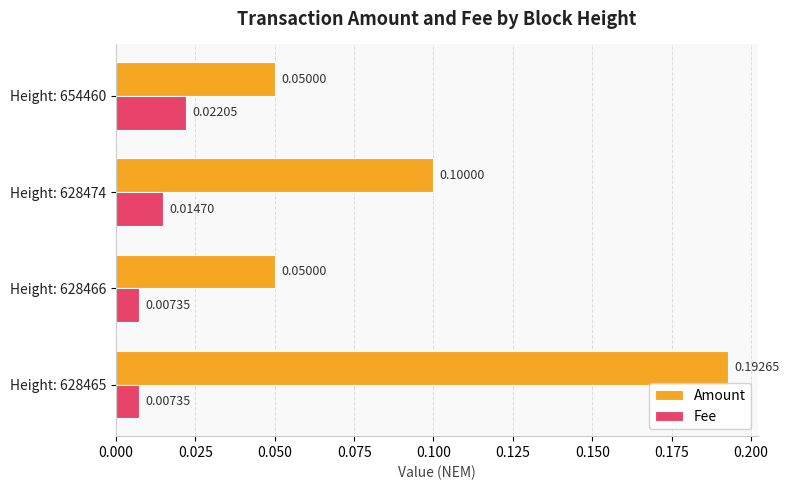

Which series changed the most between Height: 628465 and Height: 628474?

Amount